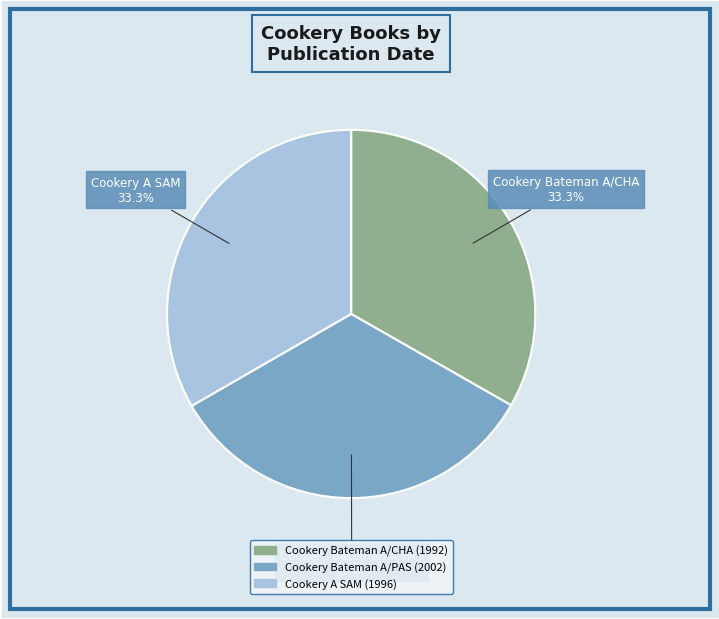

Does Cookery Bateman A/CHA represent more than half of the total?

No